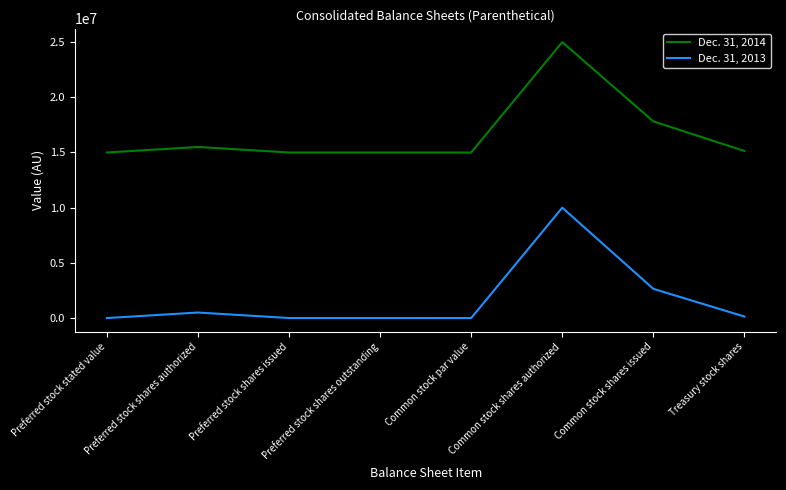

How many series are shown in this chart?

2